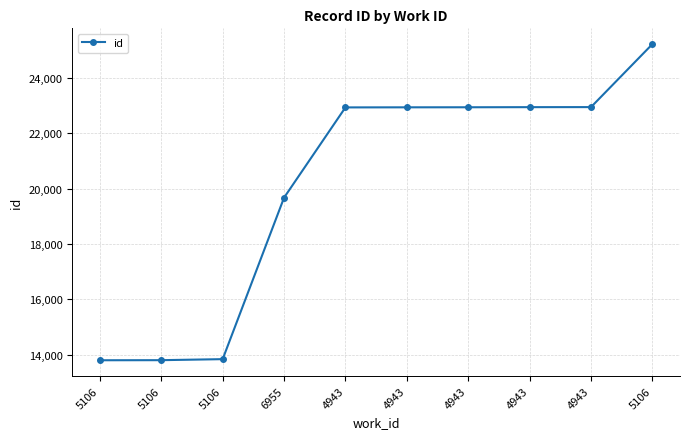

Reading left to right, list all the values displayed in this chart.

13793	13796	13833	19676	22941	22944	22946	22950	22952	25230